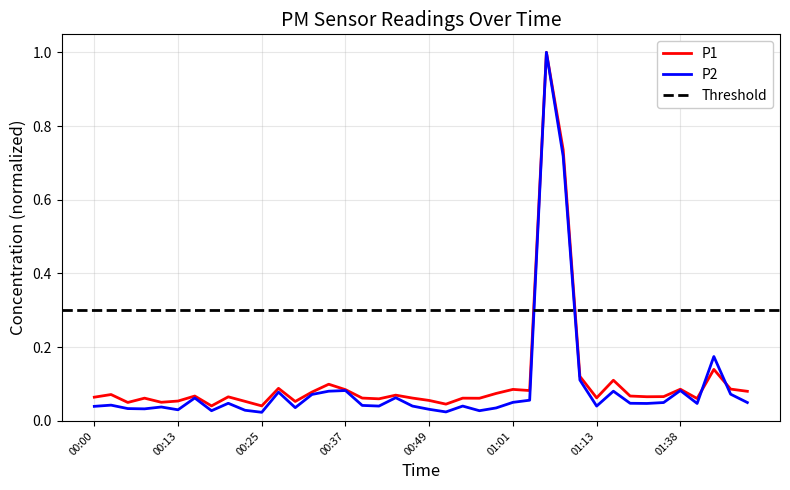

What position from the left is 00:03?

2